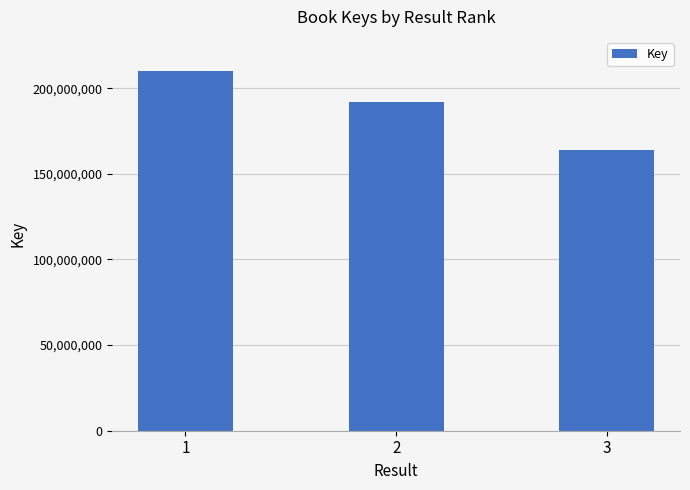

How many series are shown in this chart?

1